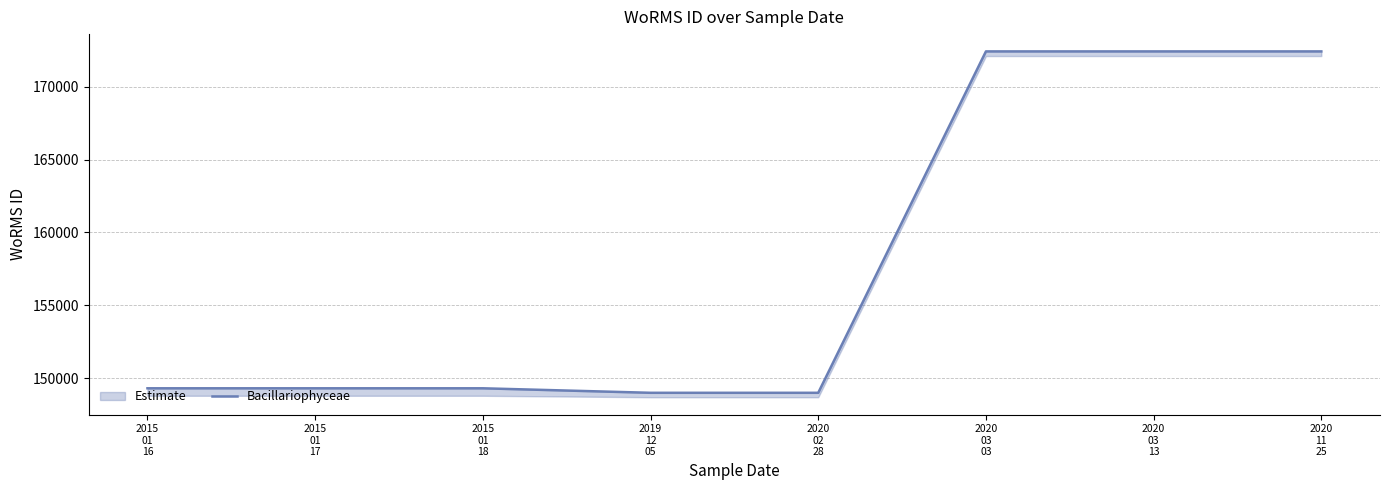

How many values are below 149313?

2